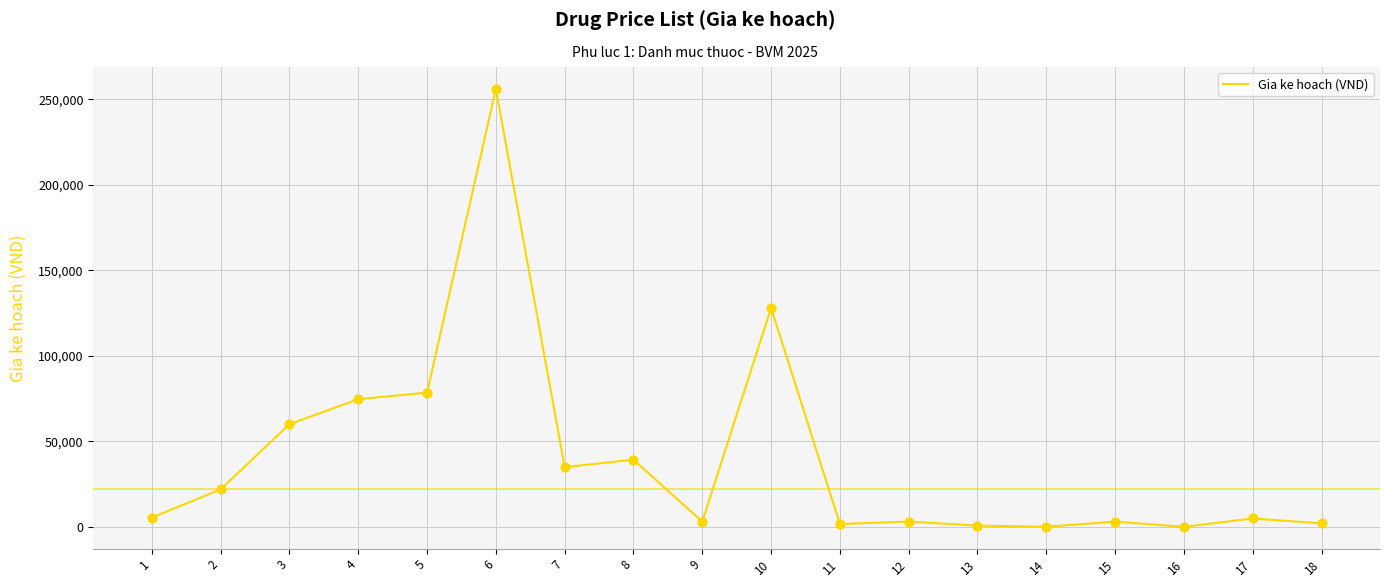

What is the change in value from 4 to 13?

-73852.0